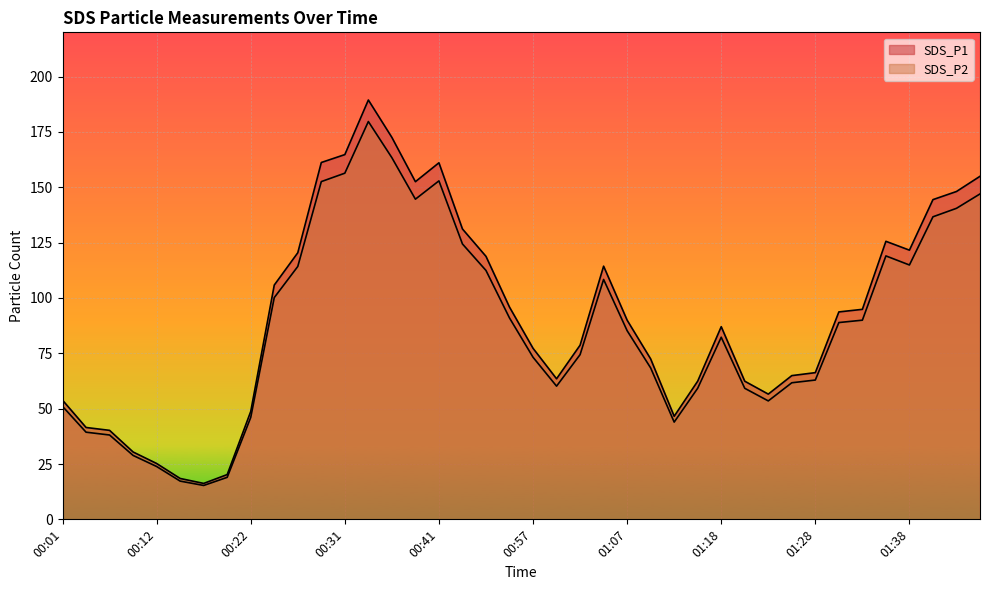

Where is the first local minimum for SDS_P1?

00:17